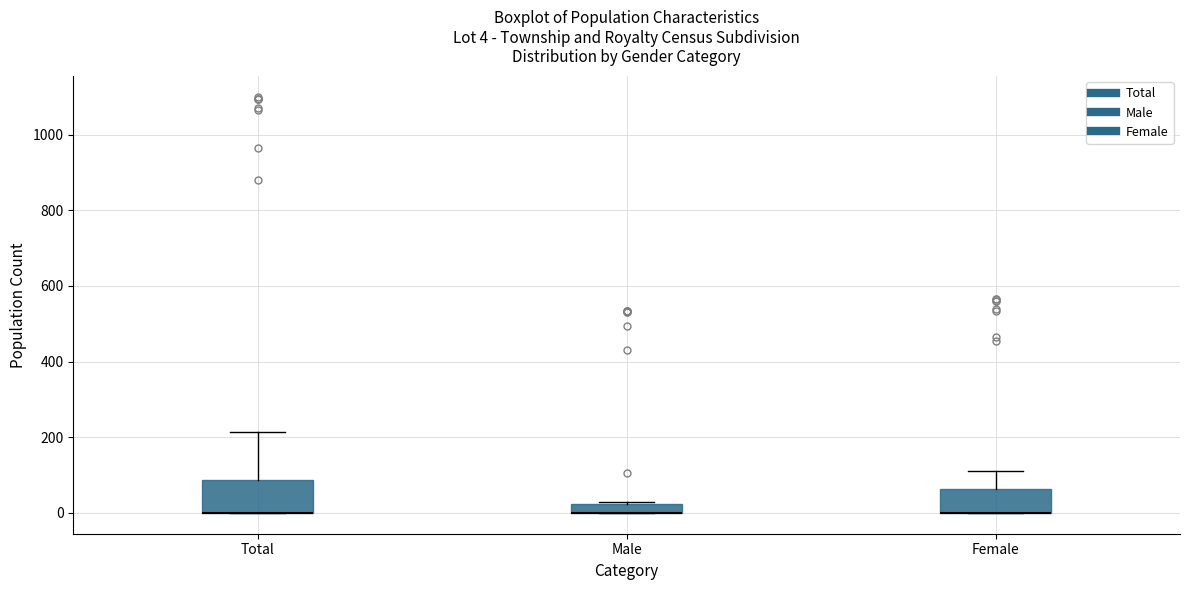

Which box is the tallest, from its lower edge to its upper edge?

Total